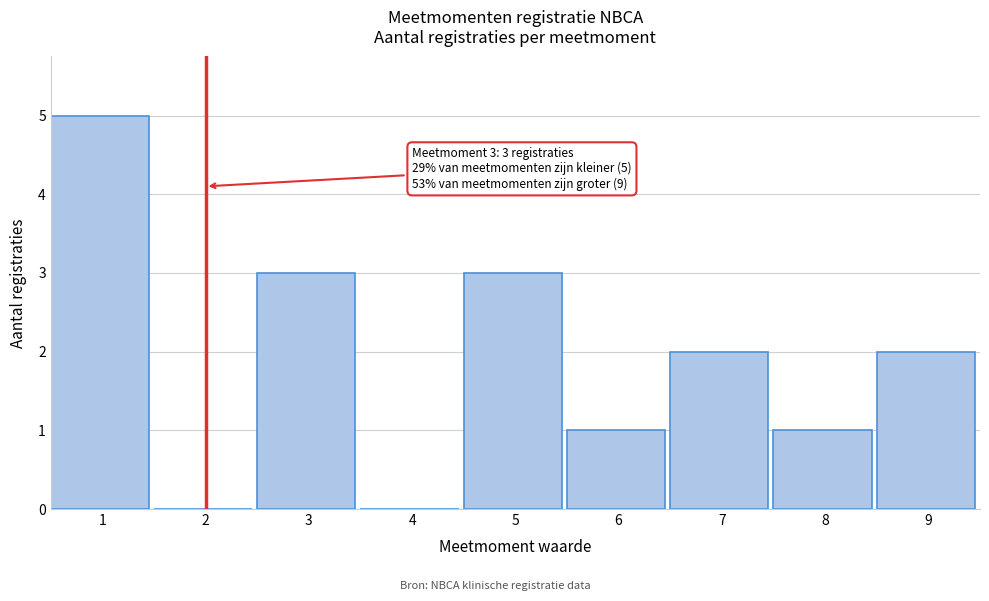

Reading left to right, transcribe all the data shown in this chart.

1=5	2=0	3=3	4=0	5=3	6=1	7=2	8=1	9=2